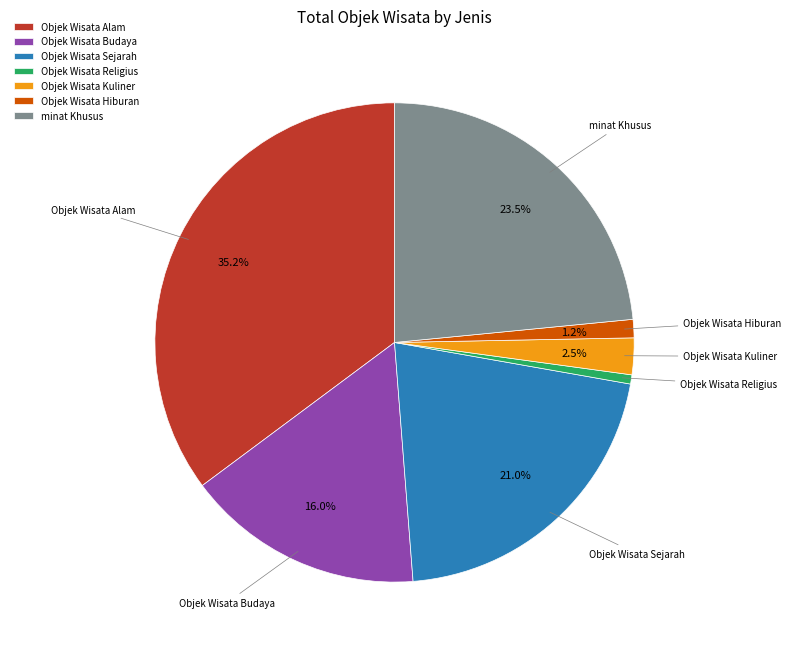

How many segments does this pie chart have?

7